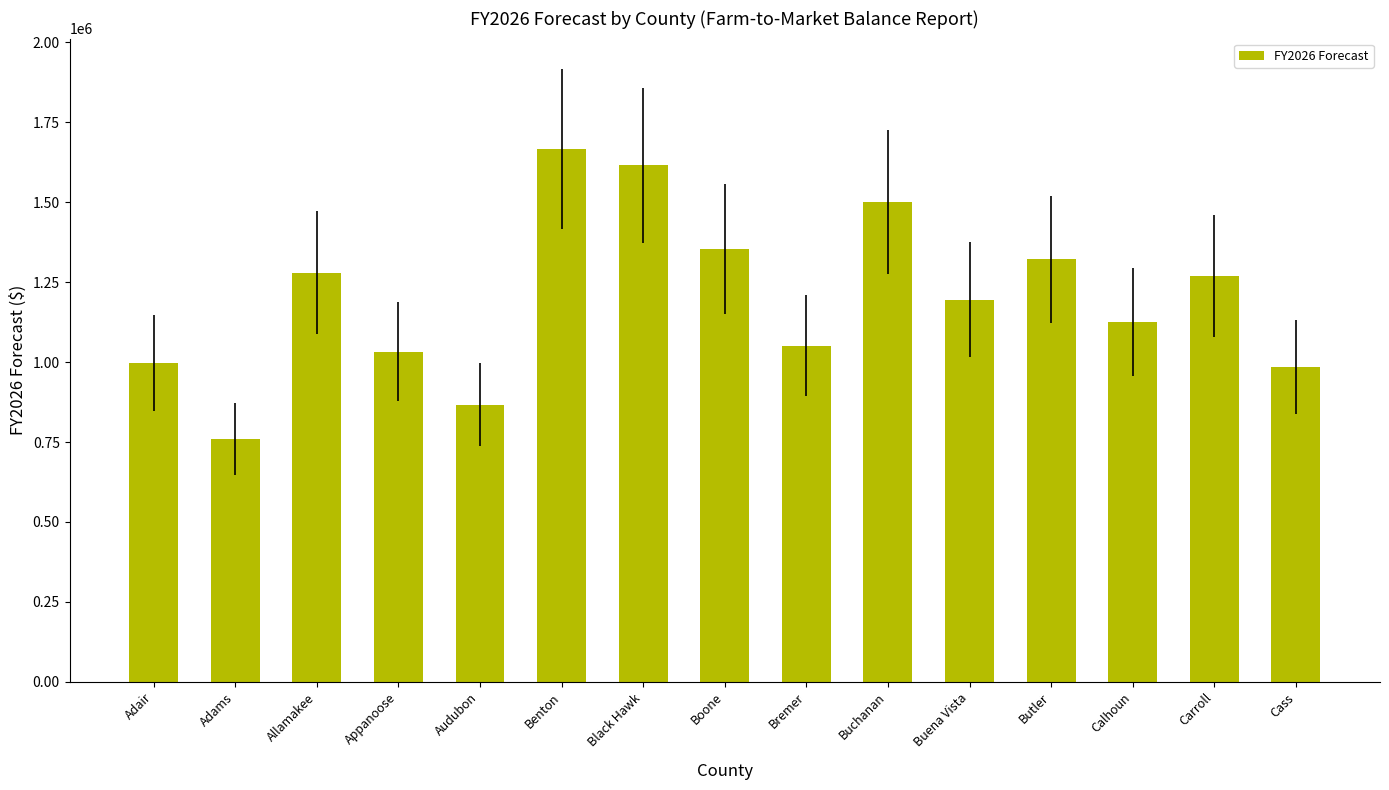

At which category does the chart reach its peak across all series?

Benton